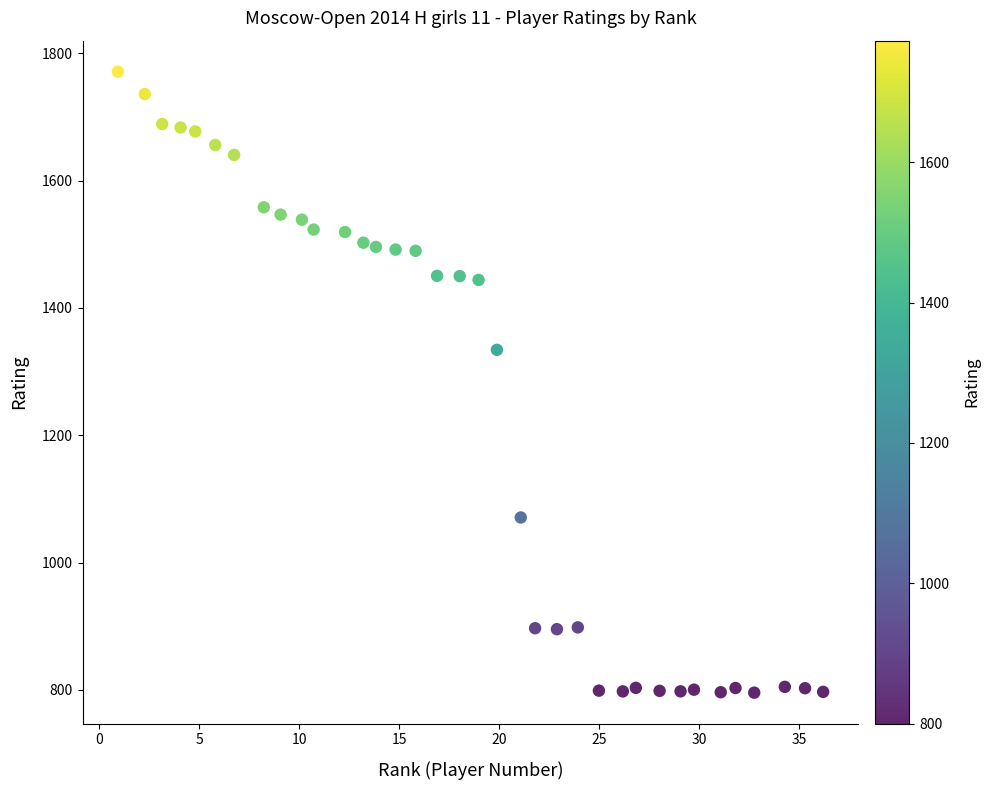

What is the range of X values (max minus min)?

35.3